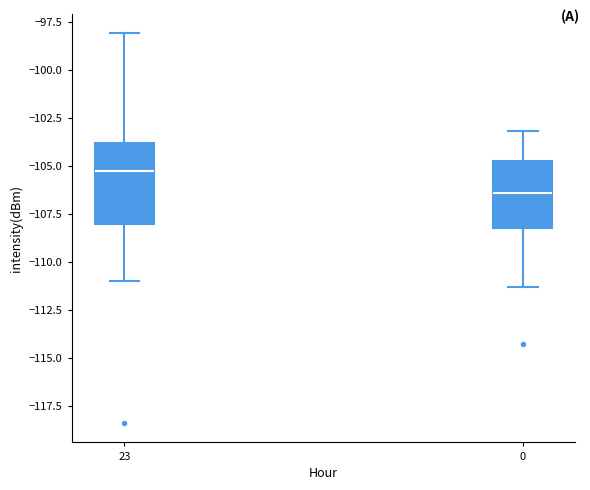

Reading left to right, transcribe this box plot: for each box, give where its median line is, the range the box spans, and where its two whiskers end, as read against the y-axis. The values are not printed on the chart, so give them approximately, as read against the axis.

23: median -105.5, box -108.0 to -104.0, whiskers -111.0 to -98.0
0: median -106.5, box -108.0 to -104.5, whiskers -111.5 to -103.0